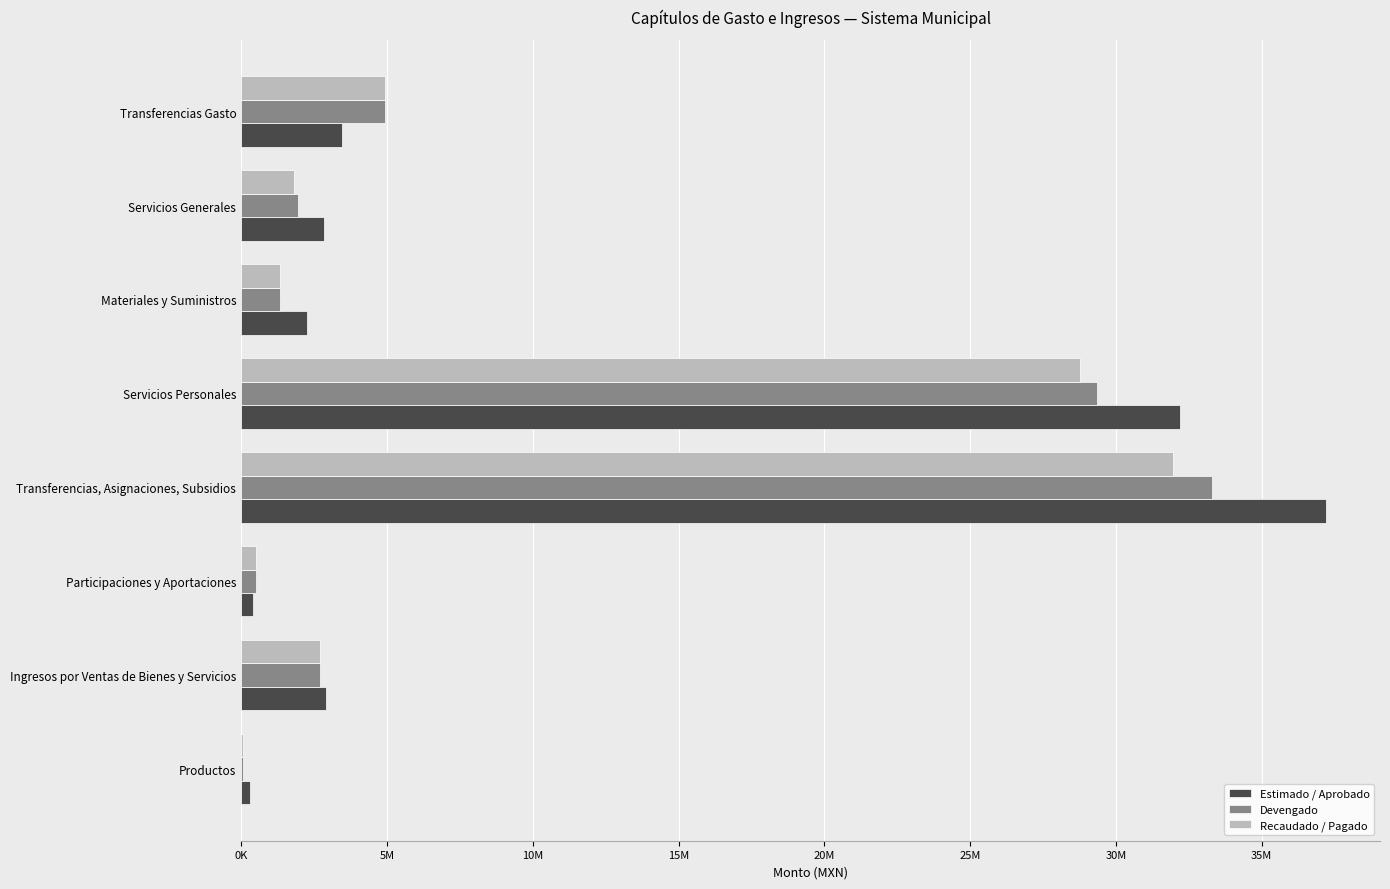

What are all the series names shown in the legend?

Estimado / Aprobado, Devengado, Recaudado / Pagado